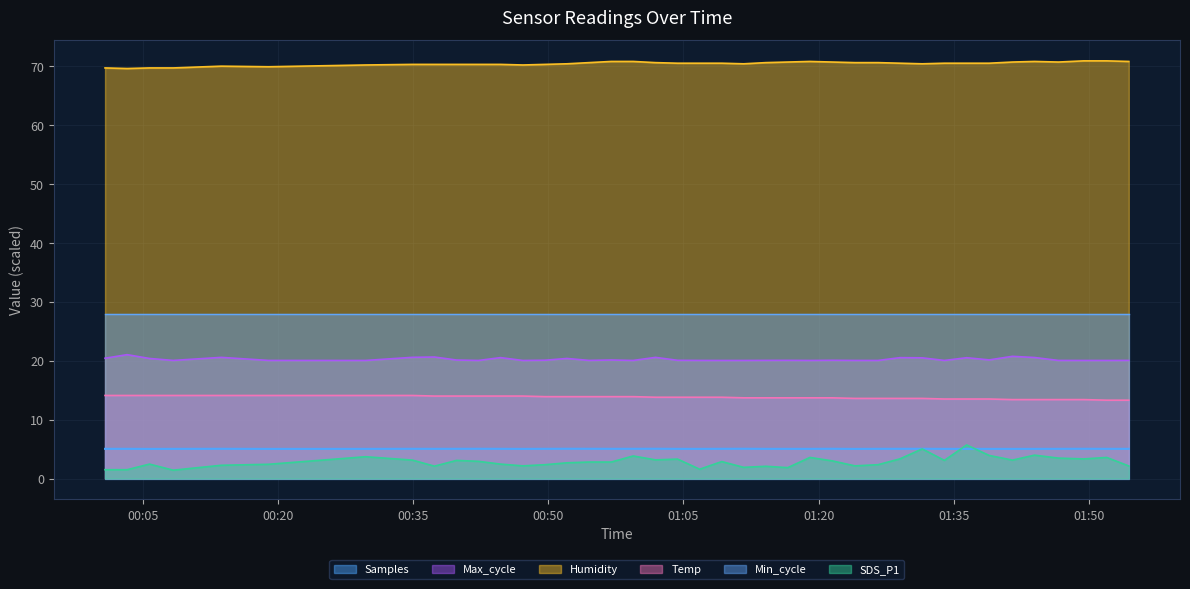

What is the highest value of the SDS_P1 series?

5.7